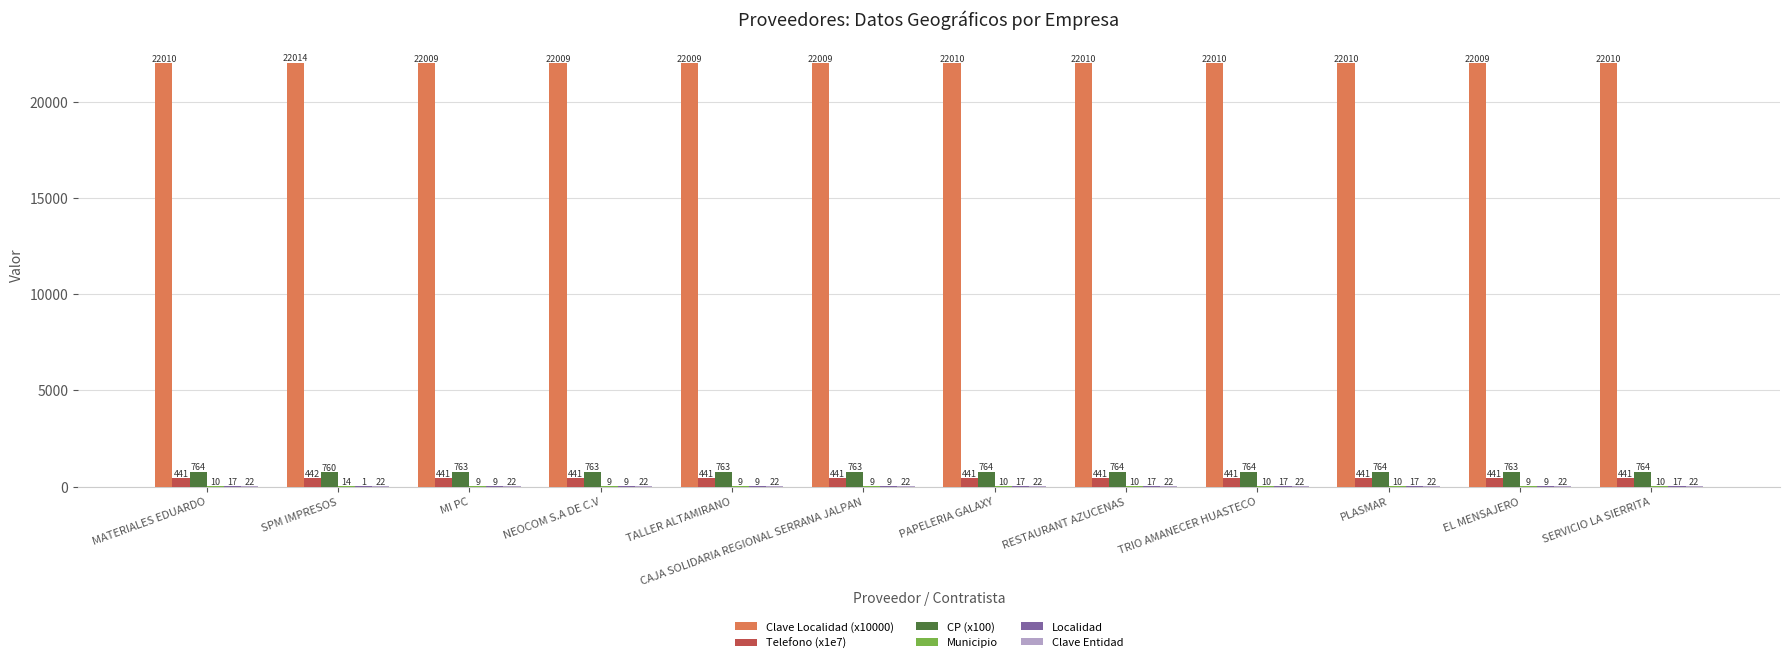

Which category has the highest value across all series?

SPM IMPRESOS